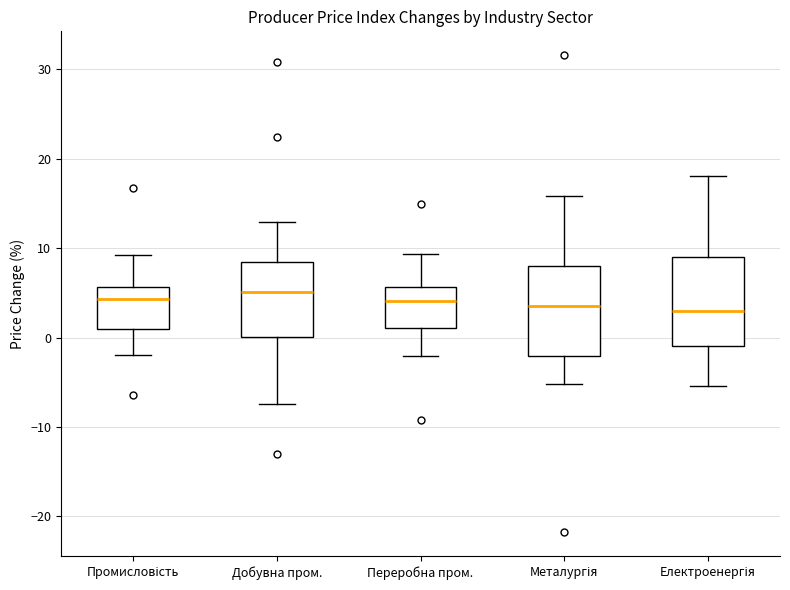

Reading left to right, read every box against the y-axis: the position of its median line, the range the box covers, and the ends of its whiskers. The values are not printed on the chart, so give them approximately, as read against the axis.

Промисловість: median 4, box 1 to 6, whiskers -2 to 9
Добувна пром.: median 5, box 0 to 8, whiskers -7 to 13
Переробна пром.: median 4, box 1 to 6, whiskers -2 to 9
Металургія: median 4, box -2 to 8, whiskers -5 to 16
Електроенергія: median 3, box -1 to 9, whiskers -5 to 18